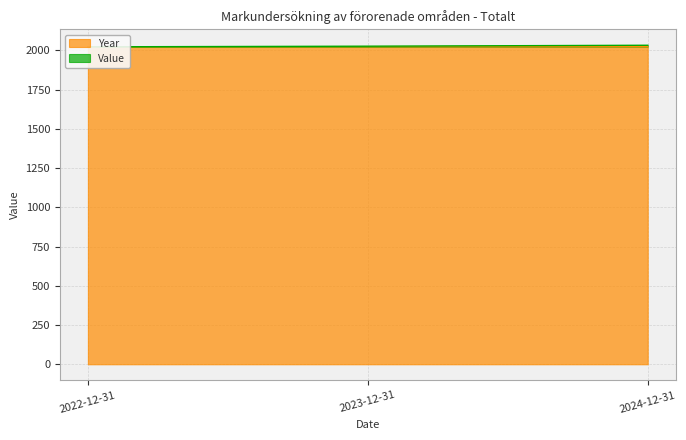

How many distinct data groups are displayed?

2